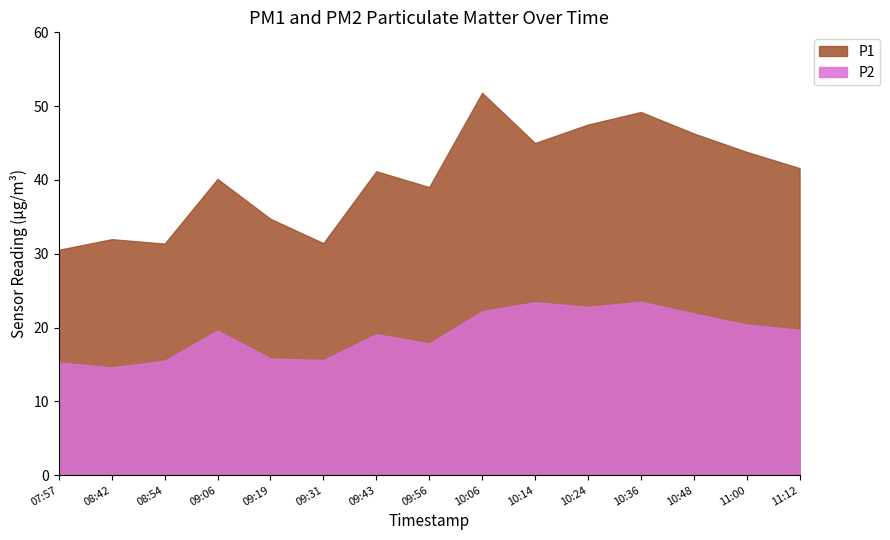

True or false: P1 and P2 cross at least once.

False